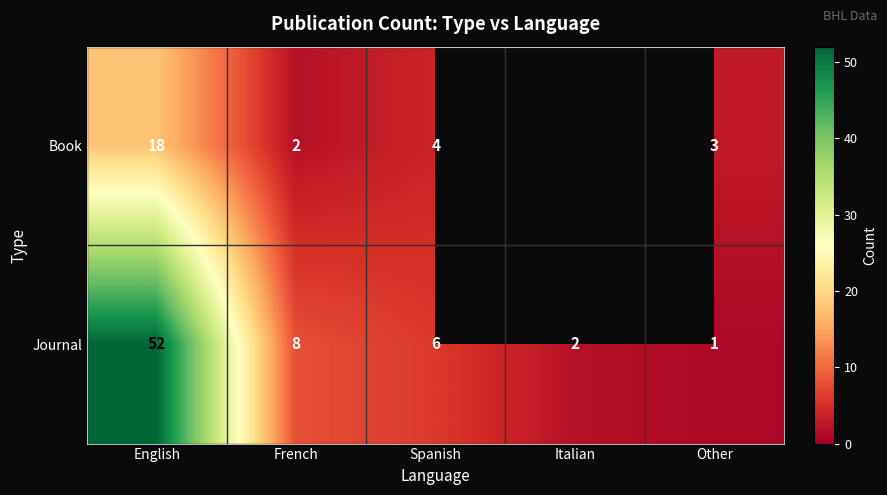

What is the sum of all Journal values?

69